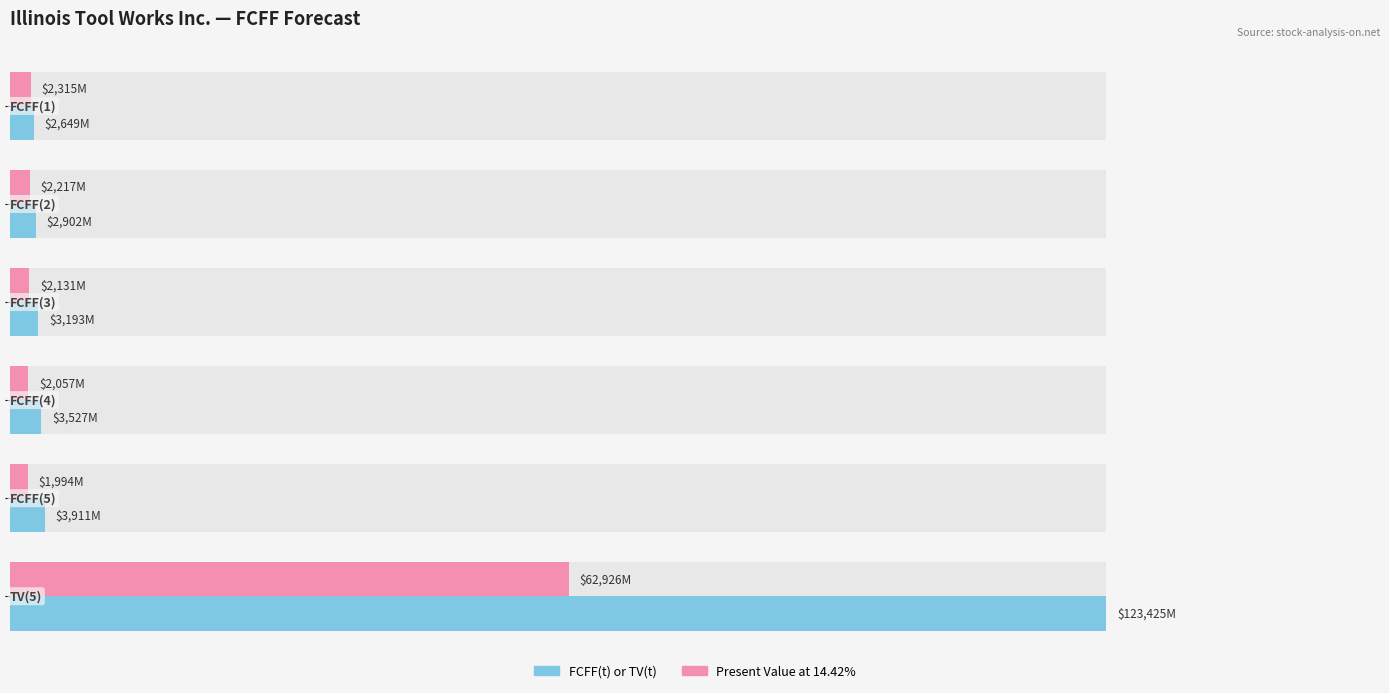

The FCFF(t) or TV(t) series shows 6641 at 80000. True or false?

False